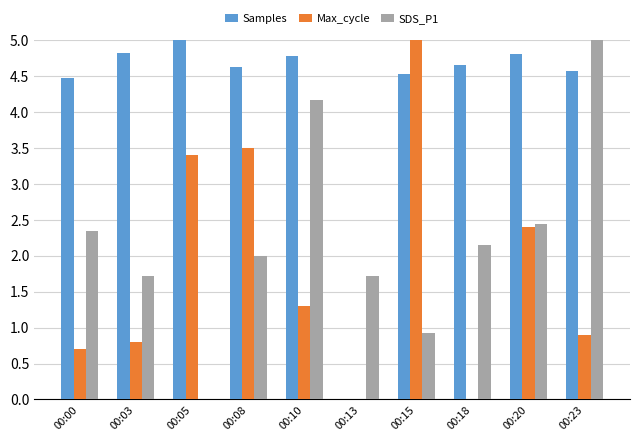

What are all the series names shown in the legend?

Samples, Max_cycle, SDS_P1